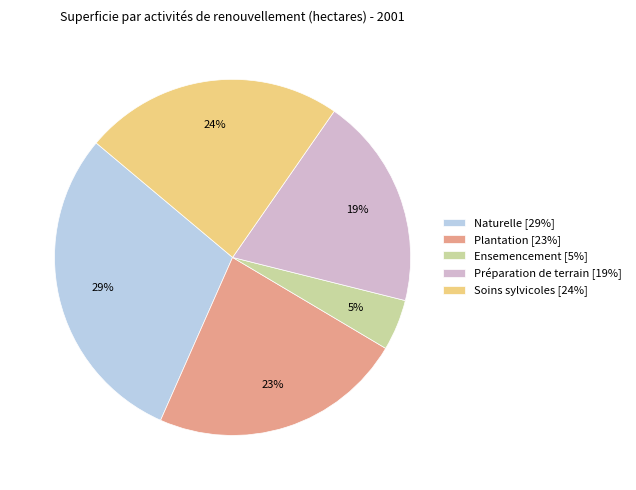

To the nearest percent, what portion does Plantation [23%] represent?

23%